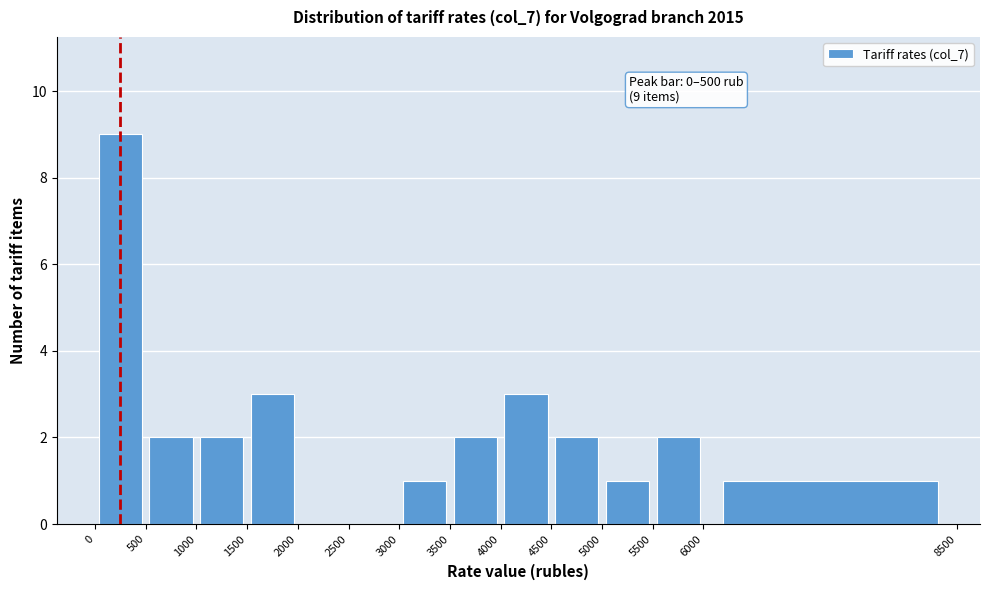

Over which range of the x-axis is the bar tallest?

0 to 500